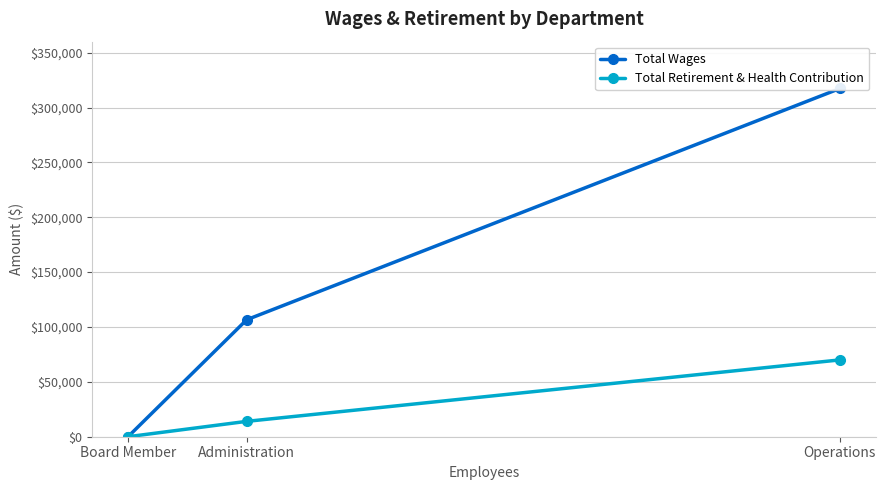

What is the difference between the second highest and minimum values in the Total Wages series?

106592